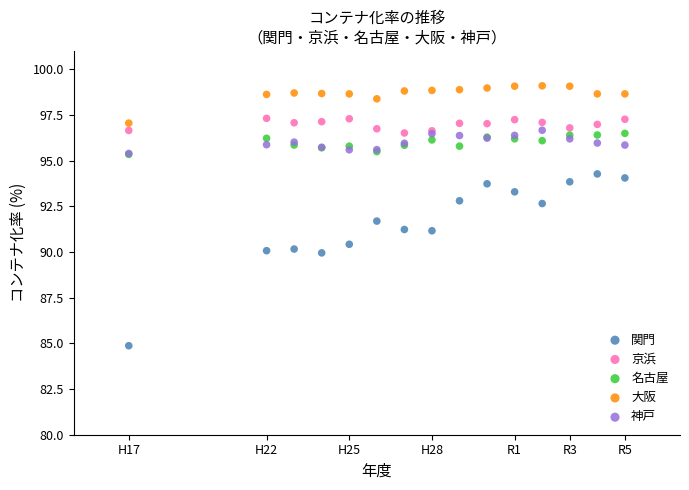

Which series contains the highest Y value?

大阪